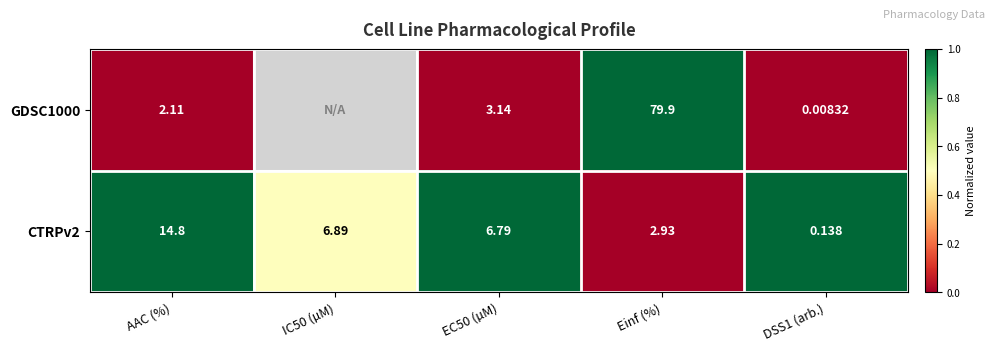

Is the value of GDSC1000 at Einf (%) greater than the value of CTRPv2 at Einf (%)?

Yes